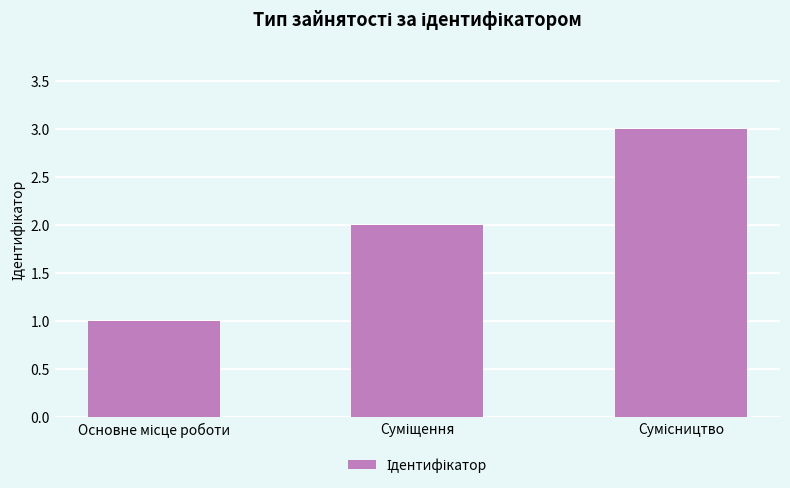

Reading left to right, extract all data points from this chart.

1	2	3